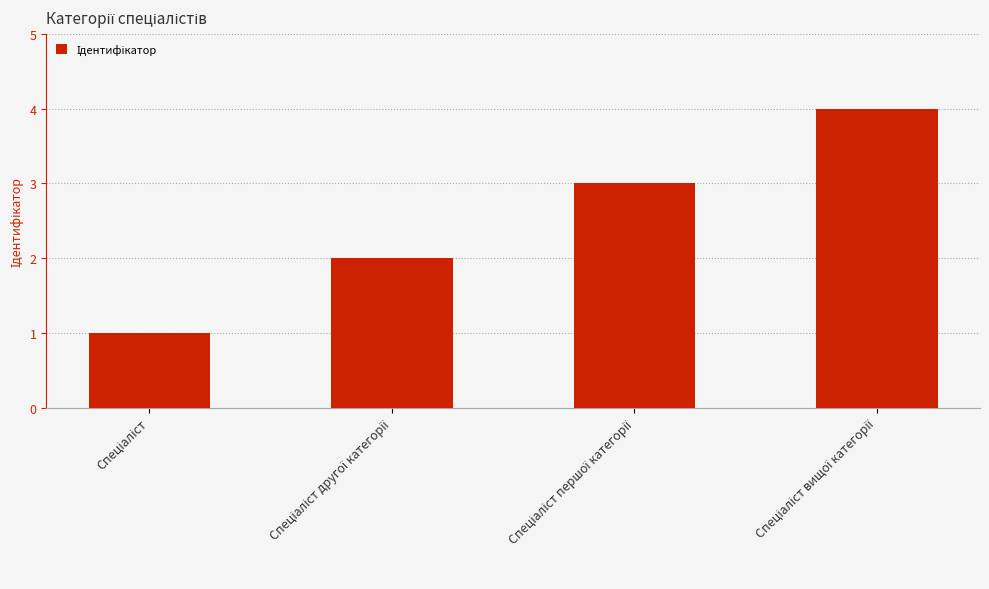

What is the difference between the maximum and minimum values?

3